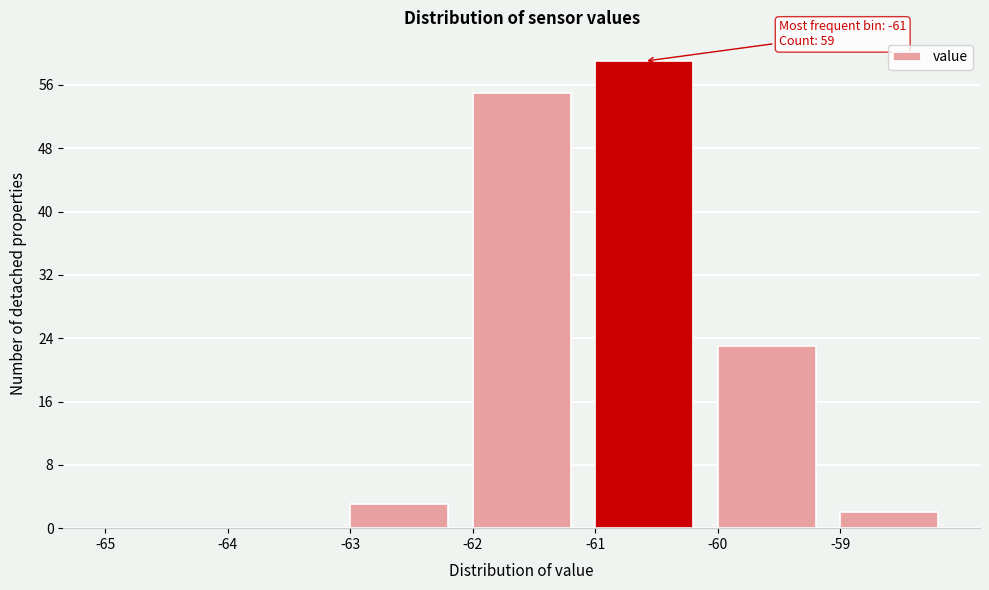

Which range on the x-axis has the tallest bar?

-61 to -60